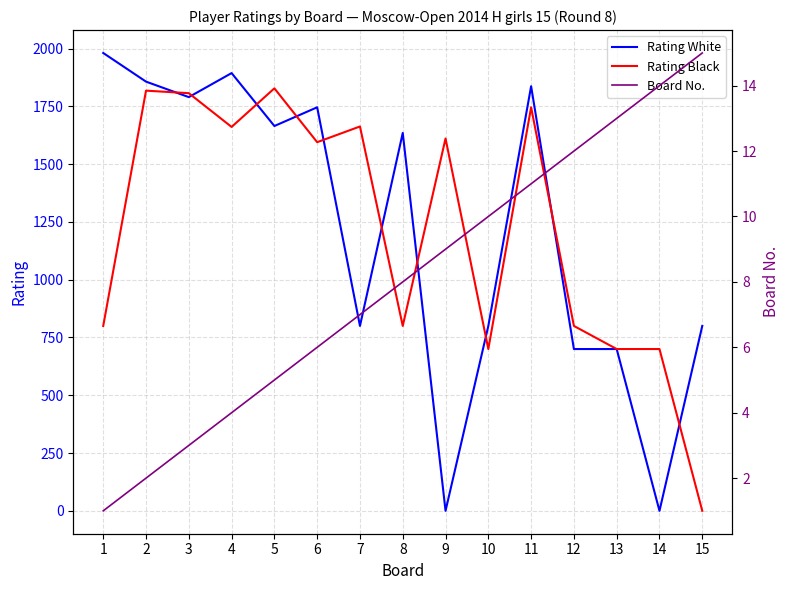

At how many categories does at least one series exceed 1400?

10